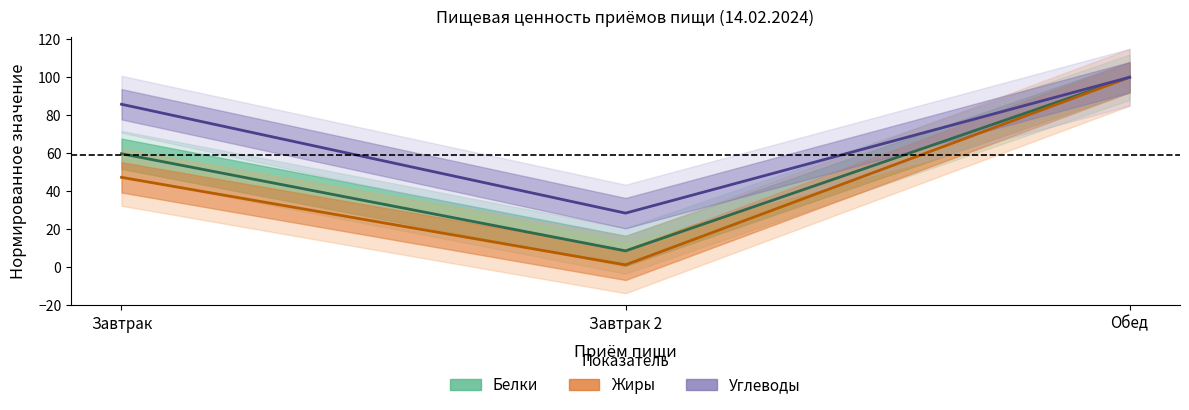

What is the label of the 1st point from the left?

Завтрак